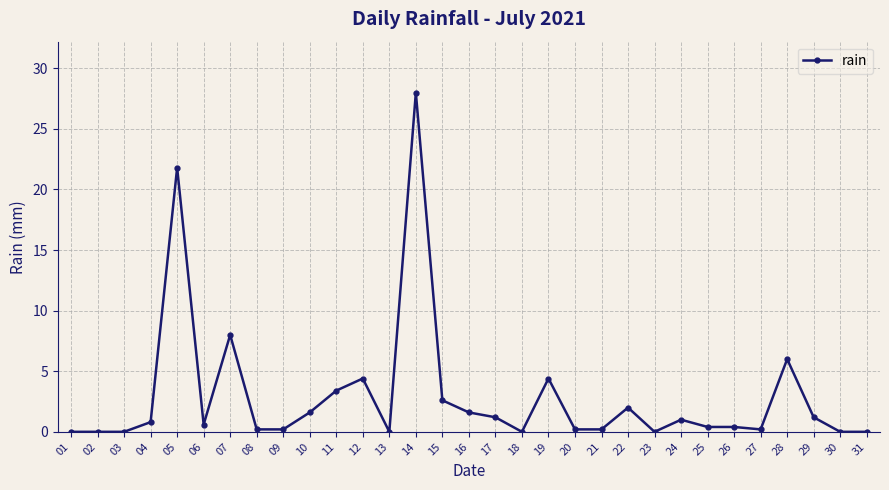

The chart shows a value of 0.0 at 01. True or false?

True